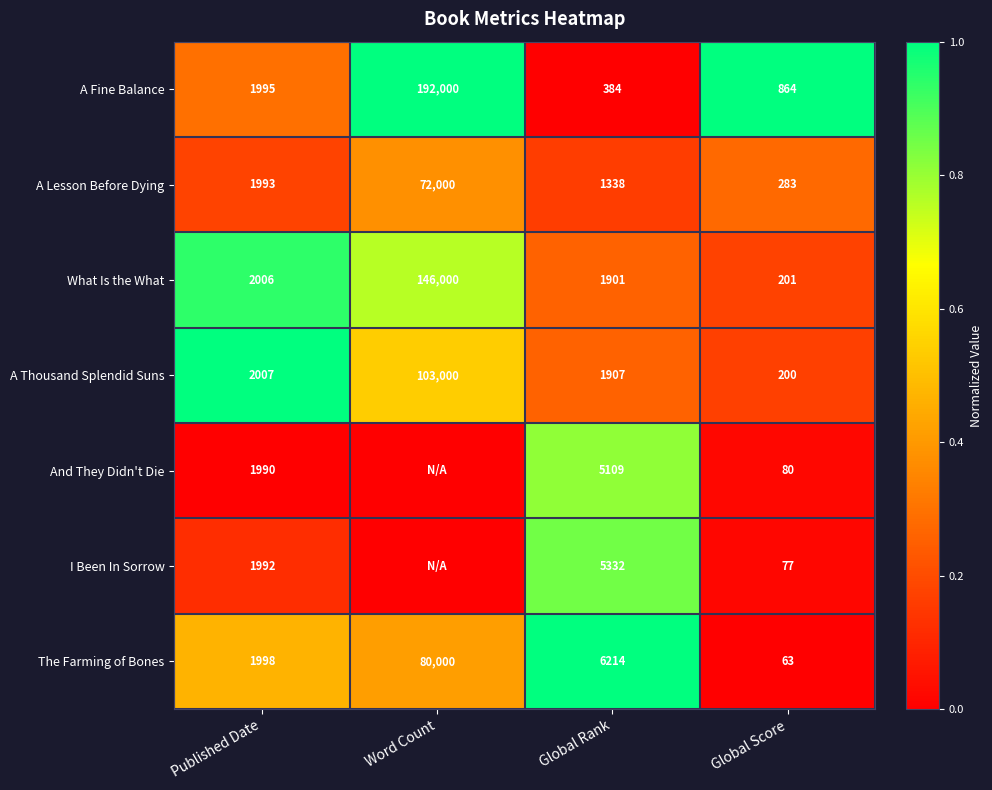

How many categories are shown in the chart?

4